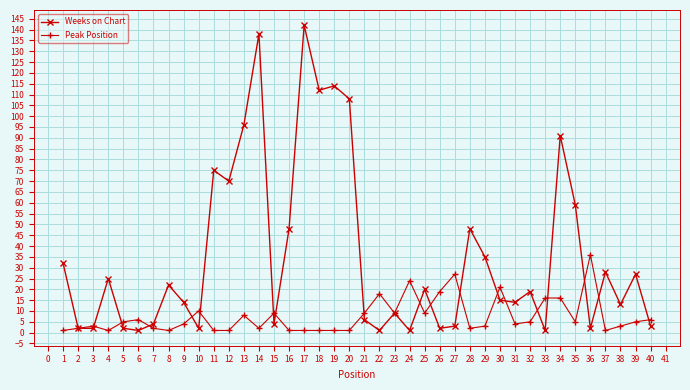

True or false: Weeks on Chart has more than 2 points higher than both neighbors.

True